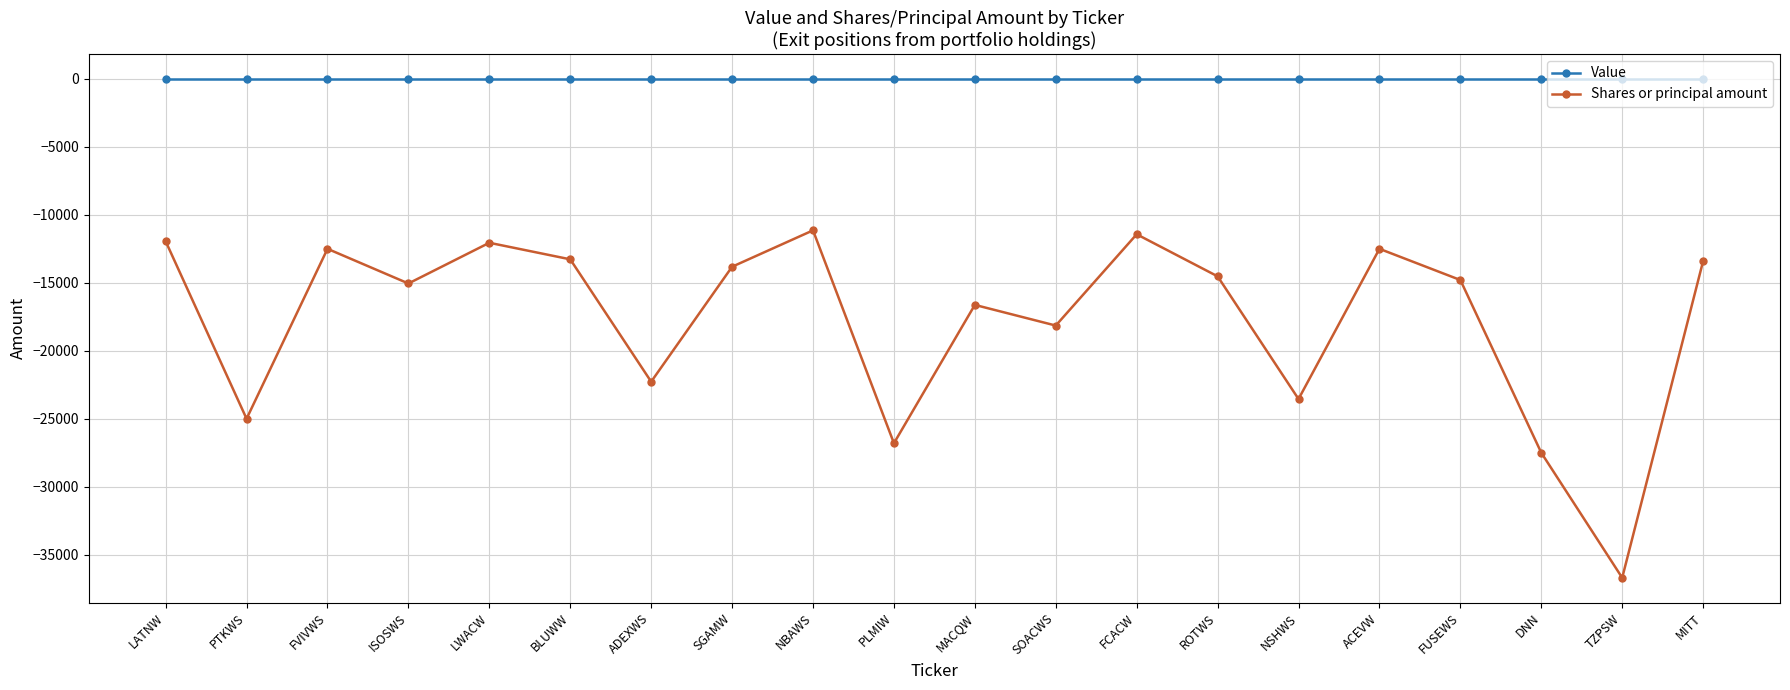

What is the smallest value displayed?

-36700